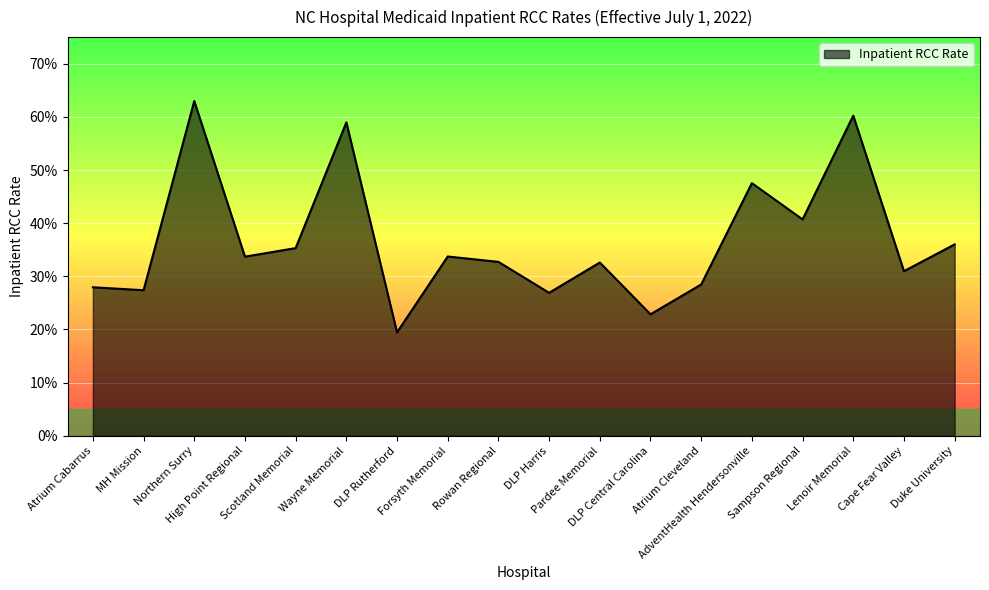

What is the difference between the maximum and minimum values?

0.4